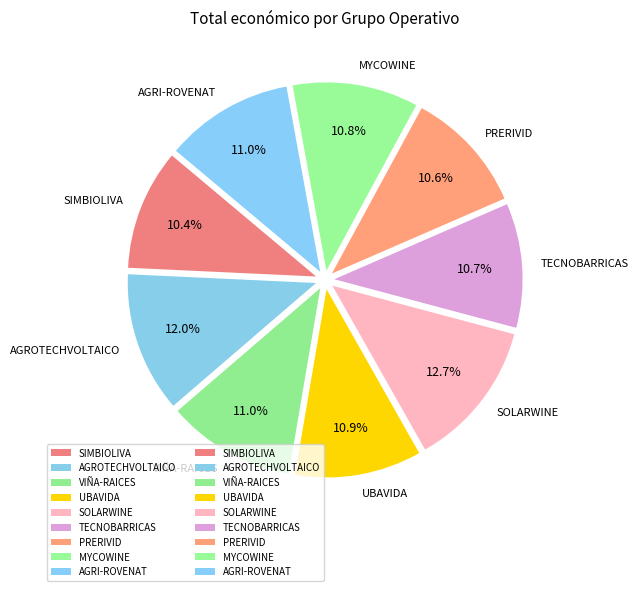

How much of the chart is everything except SOLARWINE?

87.3%